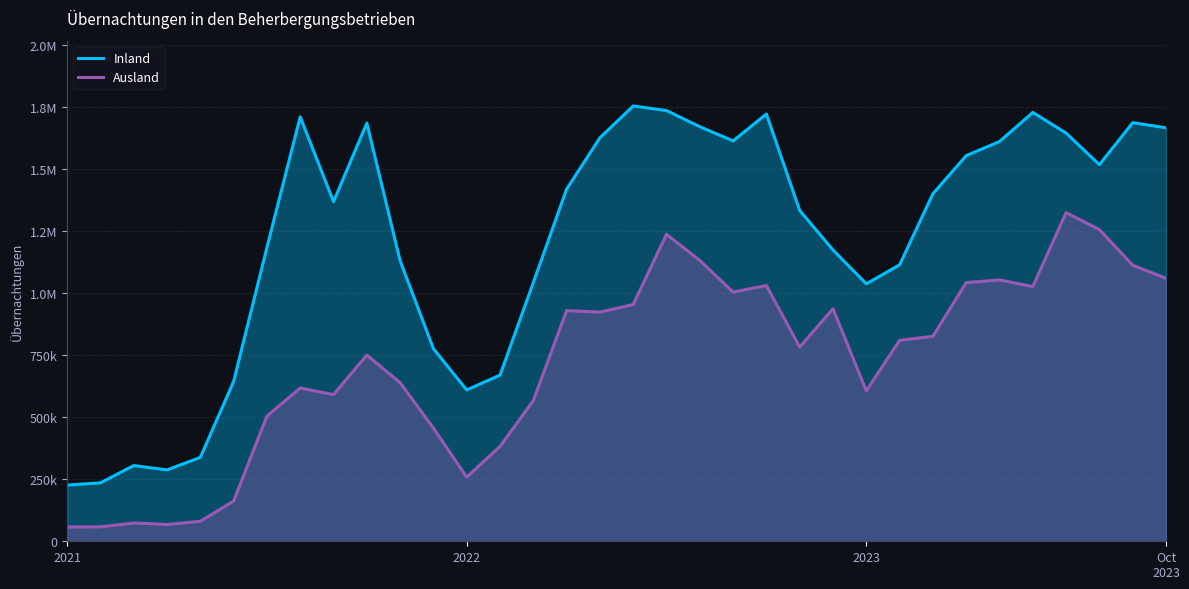

What are all the series names shown in the legend?

Inland, Ausland